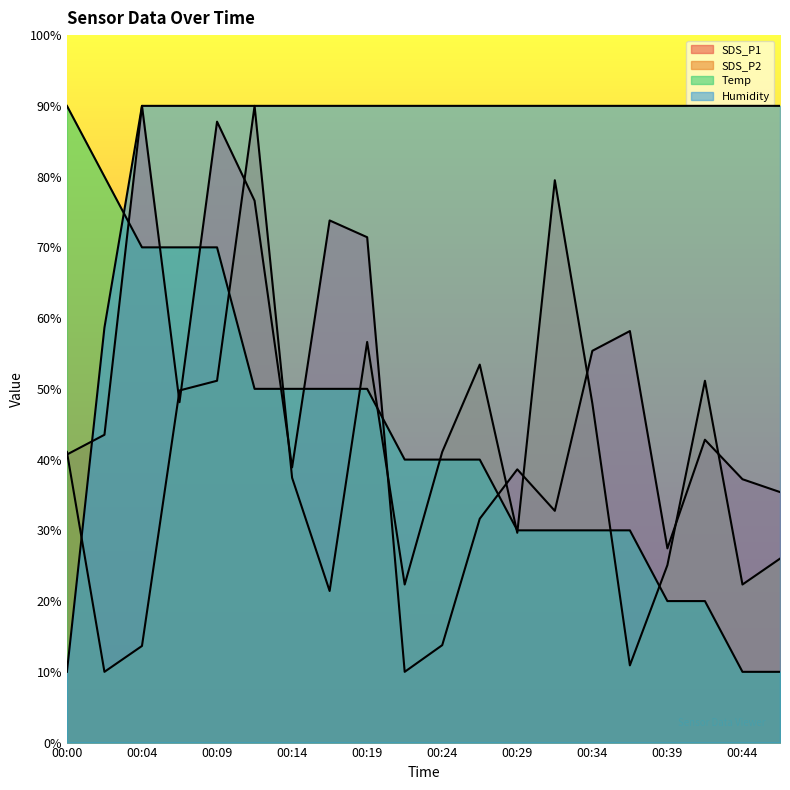

How many intersections are there between SDS_P2 and SDS_P1?

11